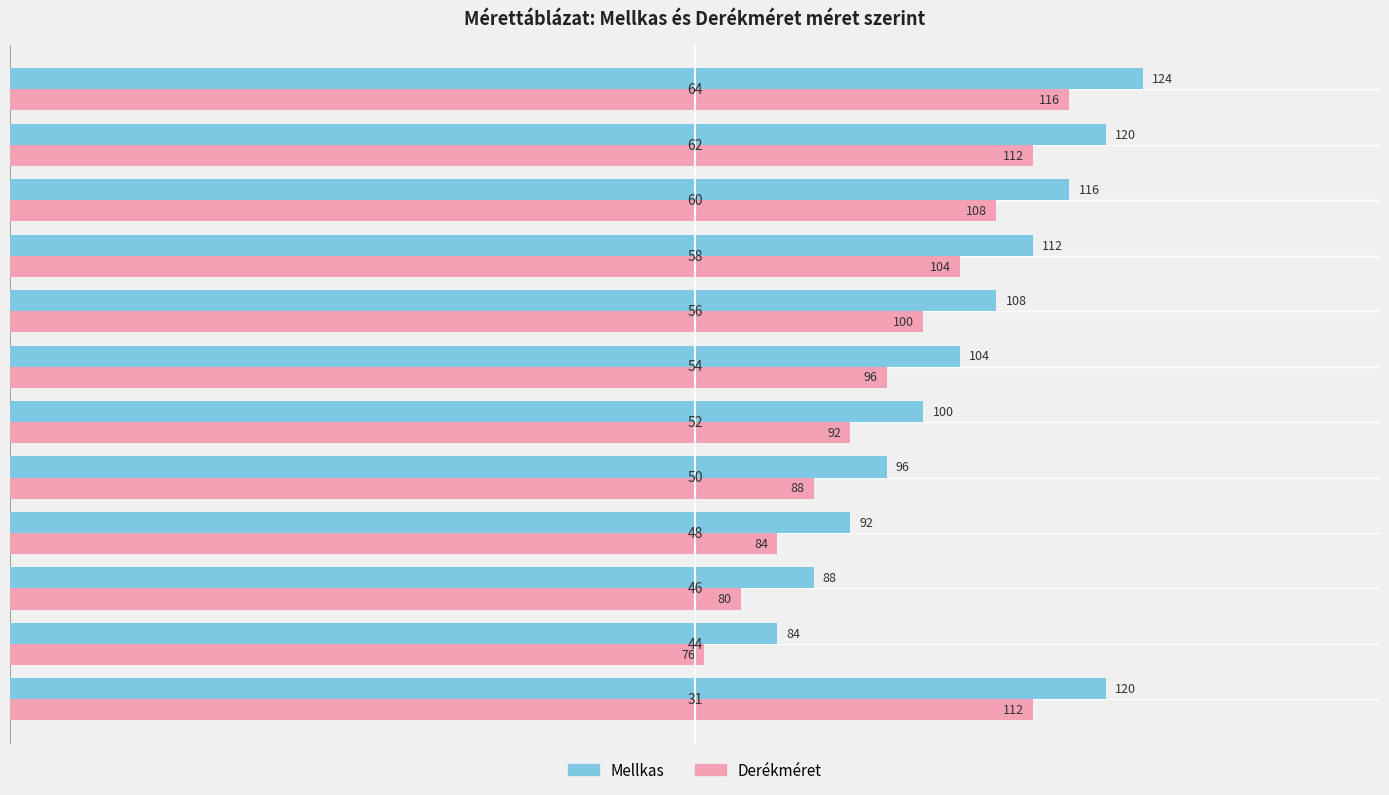

List the series in order of their overall mean, lowest first.

Derékméret, Mellkas